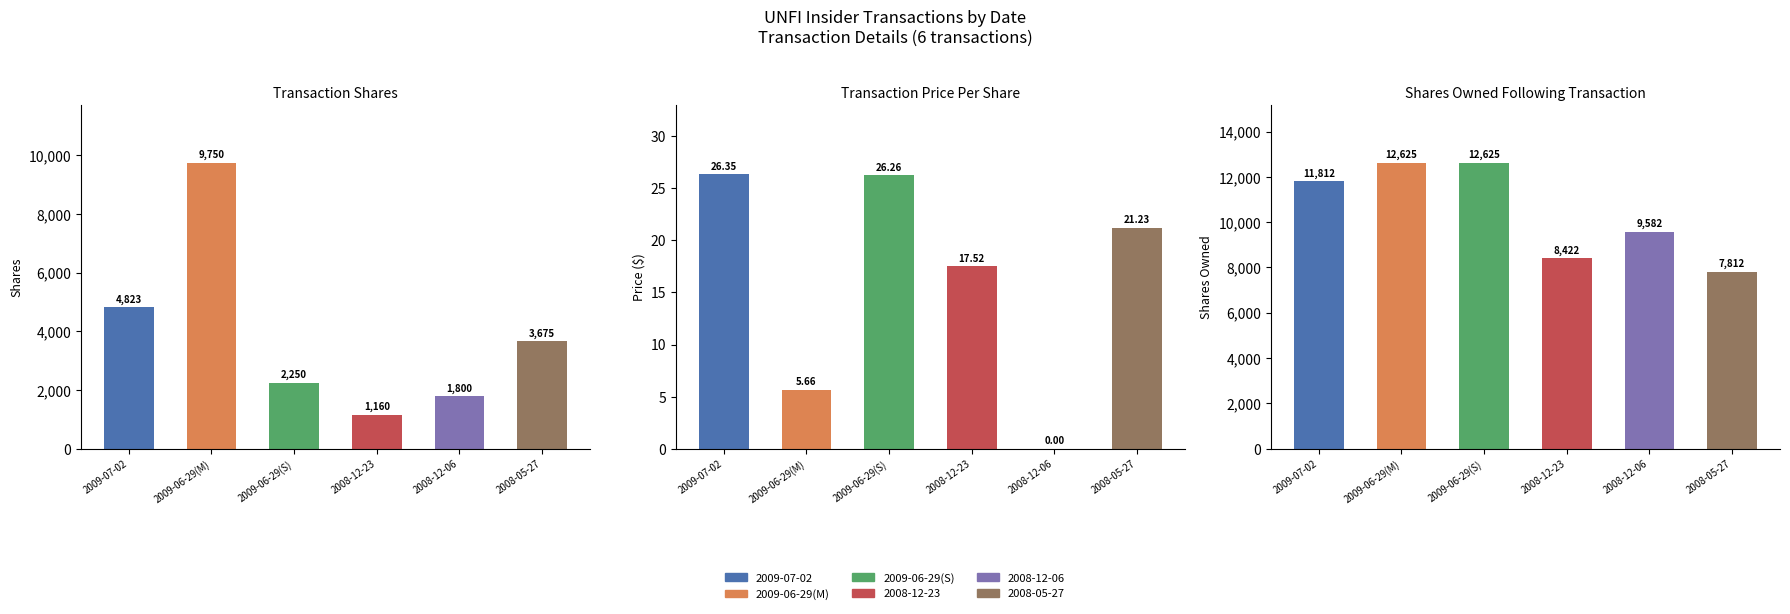

What is the difference between the maximum and minimum values in the transactionPricePerShare series?

26.4